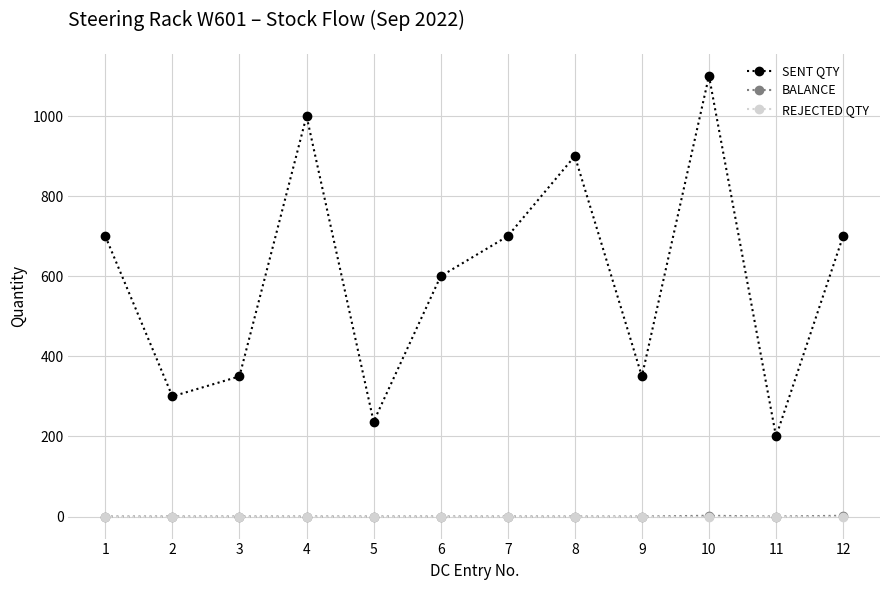

True or false: BALANCE and SENT QTY cross at least once.

False